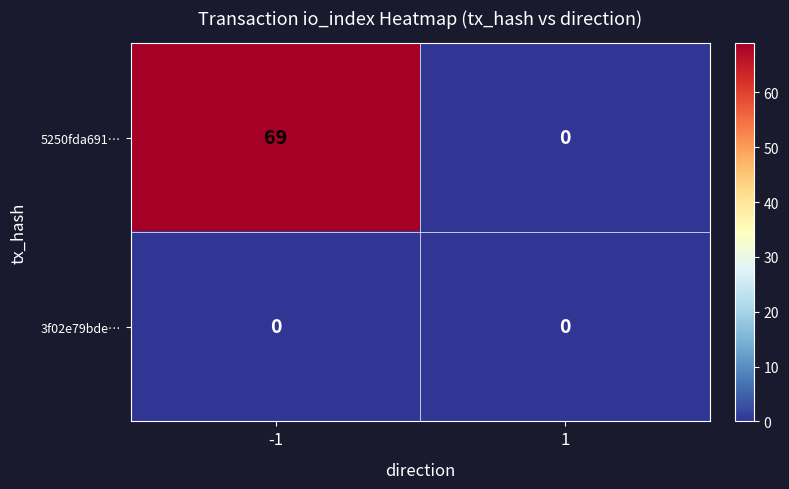

At -1, list the series in order from smallest to largest.

3f02e79bde…, 5250fda691…